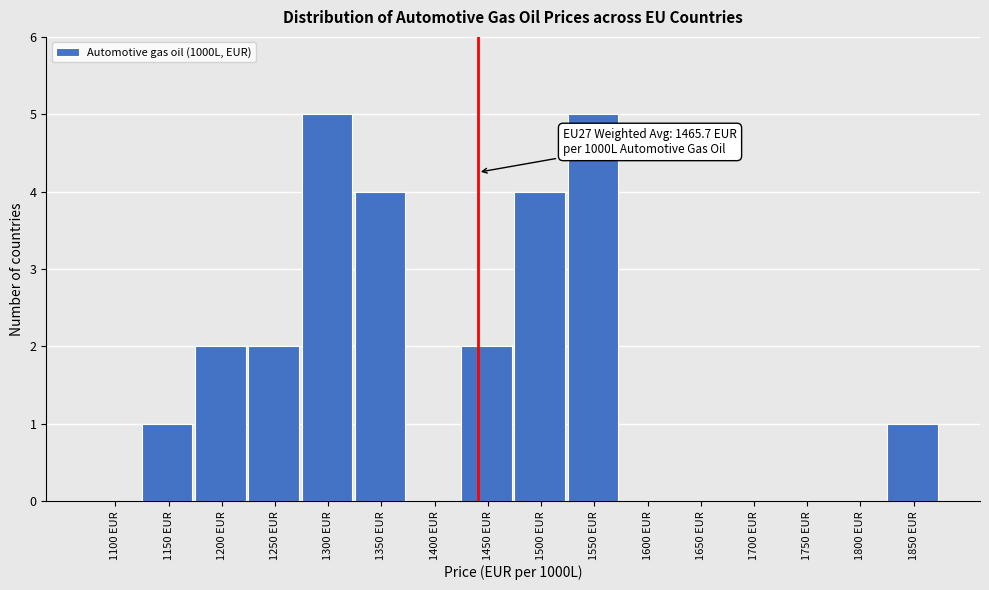

Reading left to right, transcribe all the data shown in this chart.

1100 EUR=0	1150 EUR=1	1200 EUR=2	1250 EUR=2	1300 EUR=5	1350 EUR=4	1400 EUR=0	1450 EUR=2	1500 EUR=4	1550 EUR=5	1600 EUR=0	1650 EUR=0	1700 EUR=0	1750 EUR=0	1800 EUR=0	1850 EUR=1